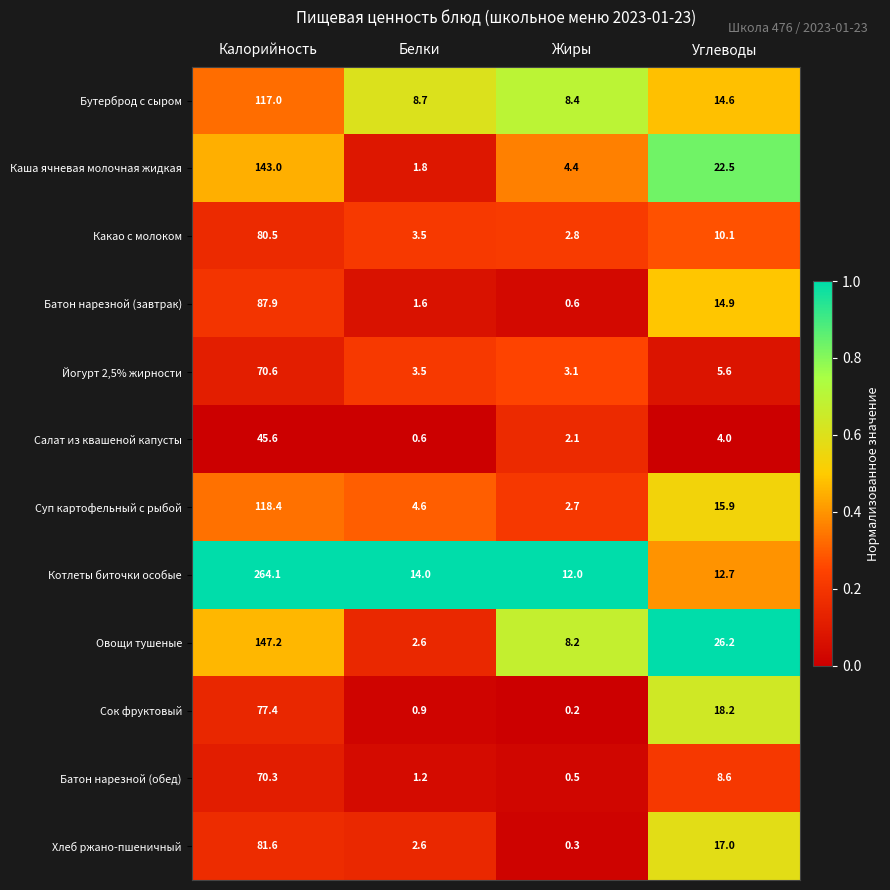

Is it true that Батон нарезной (завтрак) equals 153.2 at Калорийность?

False